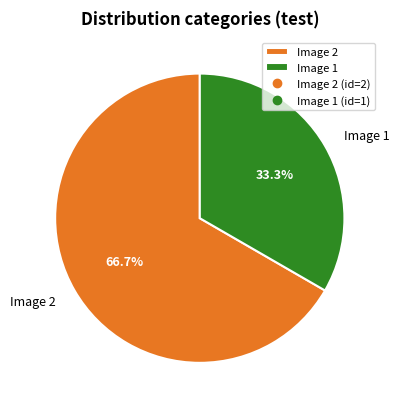

To the nearest percent, what is the average slice percentage?

50%